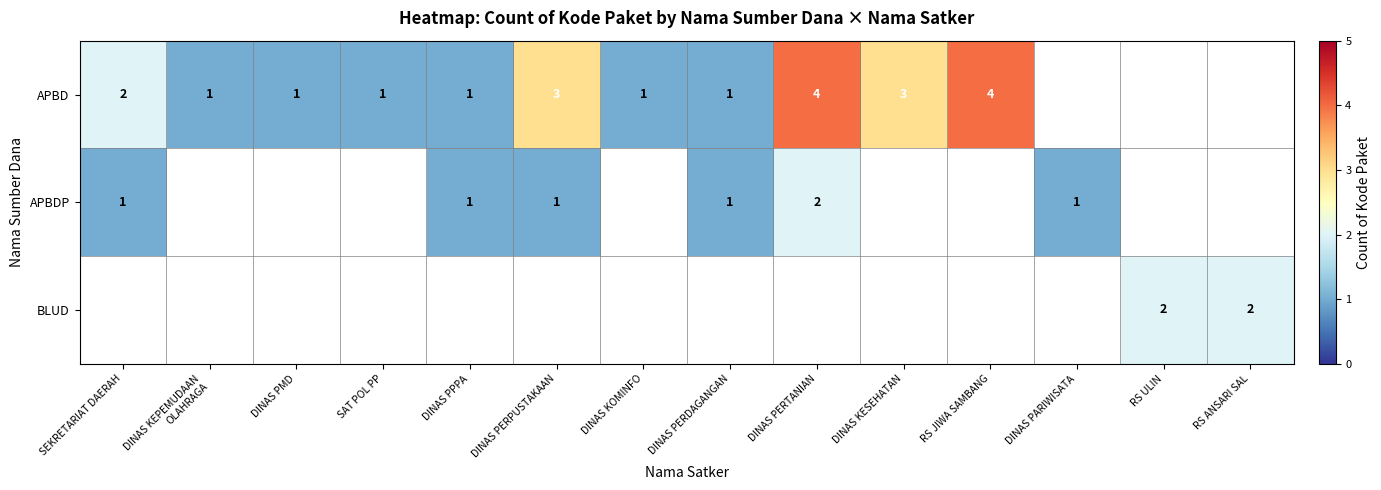

Is it true that BLUD equals 1 at RS ULIN?

False